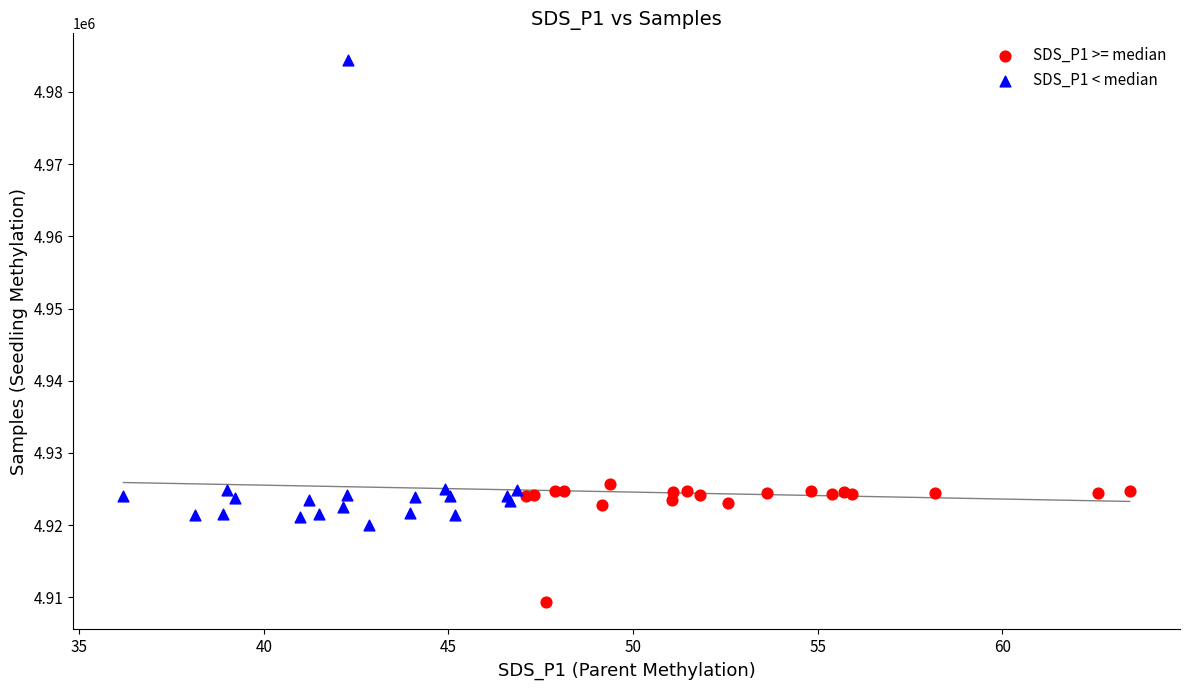

Which series reaches the minimum Y coordinate?

SDS_P1 >= median